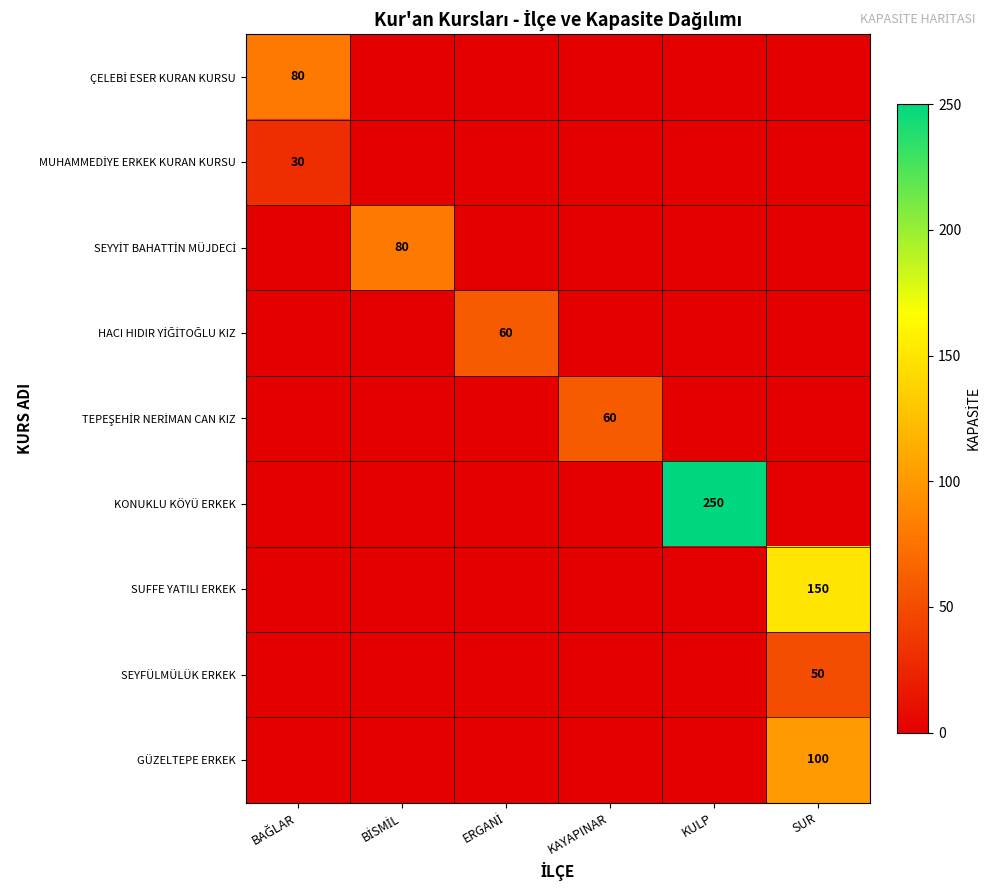

How many series are shown in this chart?

9